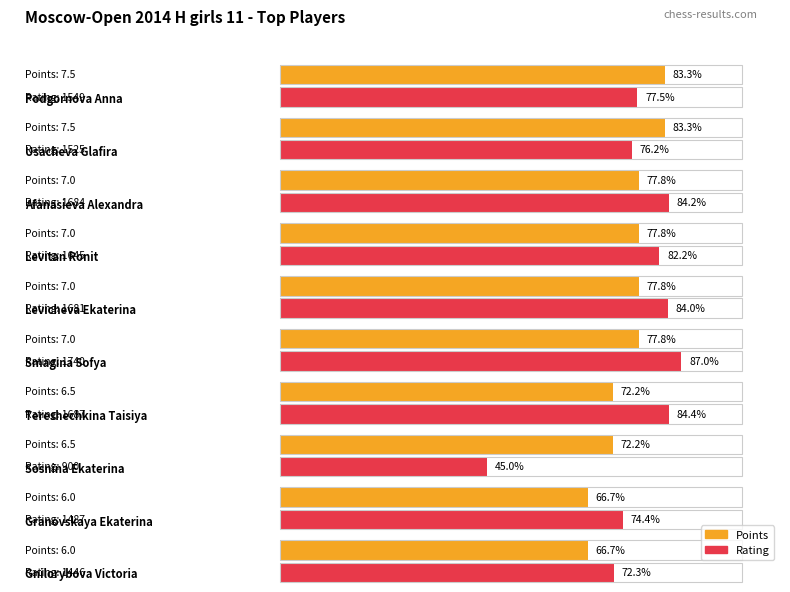

List the series in order of their overall mean, highest first.

Rating, Points